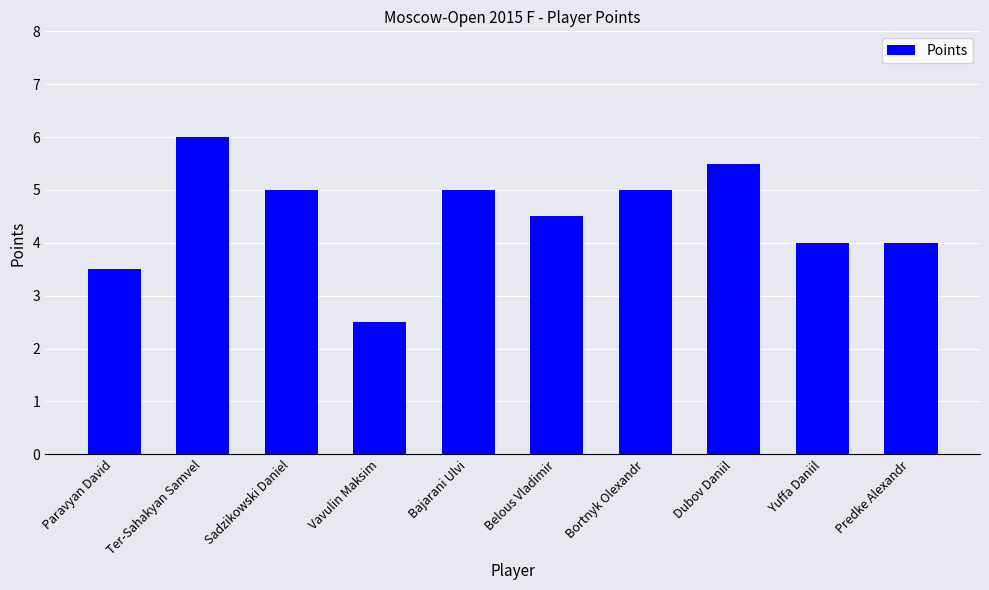

What value does the data have at Yuffa Daniil?

4.0